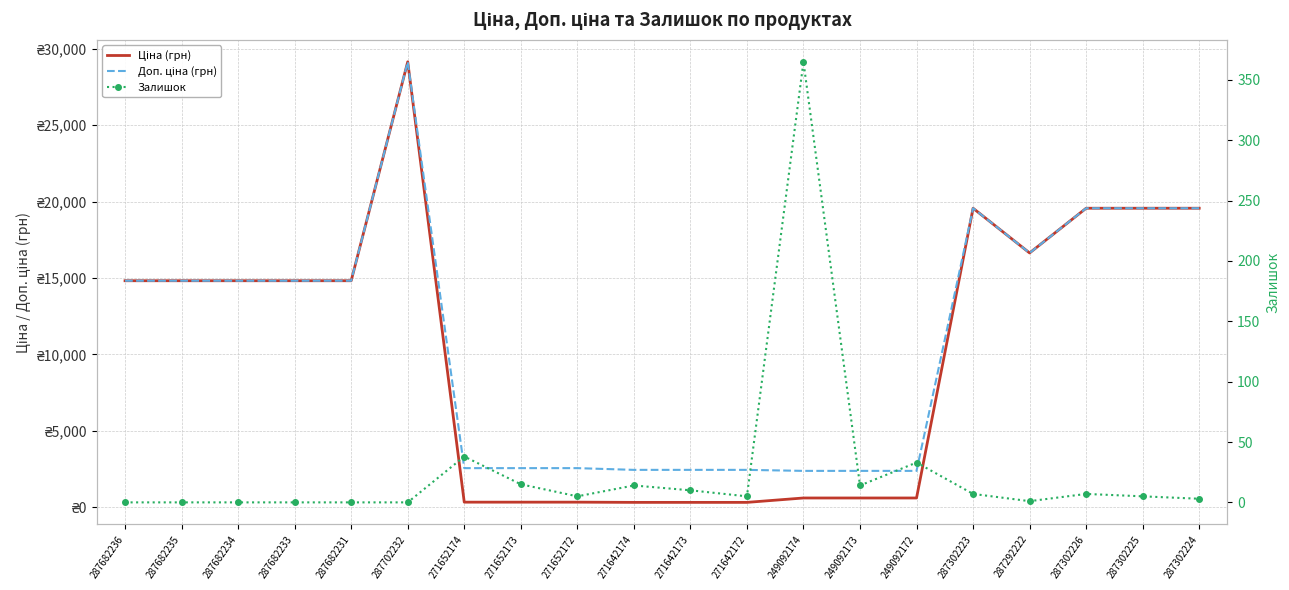

What is the label of the 20th point from the left?

287302224